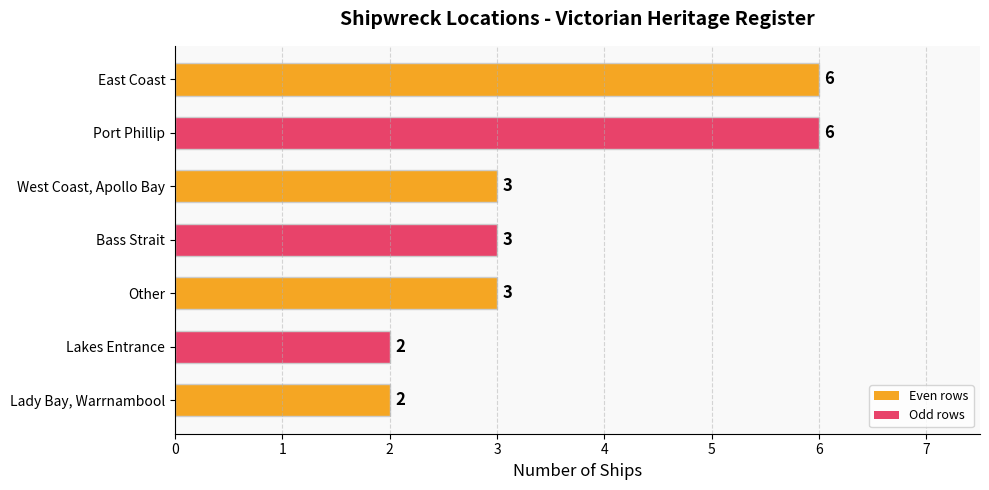

What position from the top is Bass Strait?

4